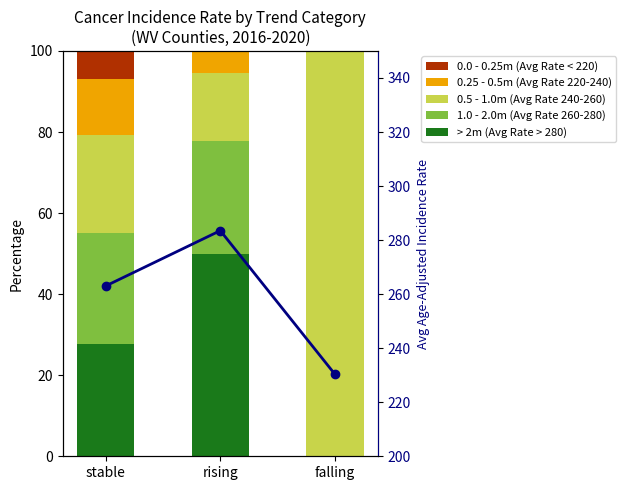

What are all the series names shown in the legend?

> 2m (Avg Rate > 280), 1.0 - 2.0m (Avg Rate 260-280), 0.5 - 1.0m (Avg Rate 240-260), 0.25 - 0.5m (Avg Rate 220-240), 0.0 - 0.25m (Avg Rate < 220), Avg Rate